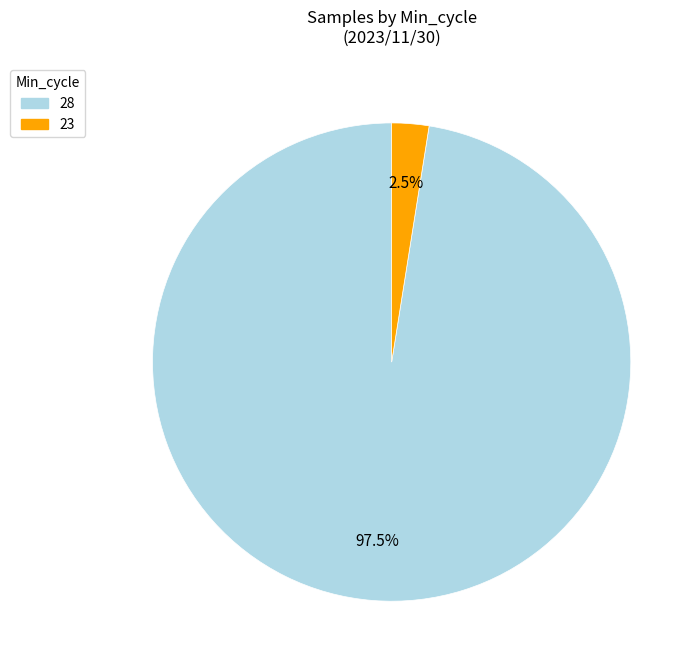

Is there any slice that represents more than half of the pie?

Yes